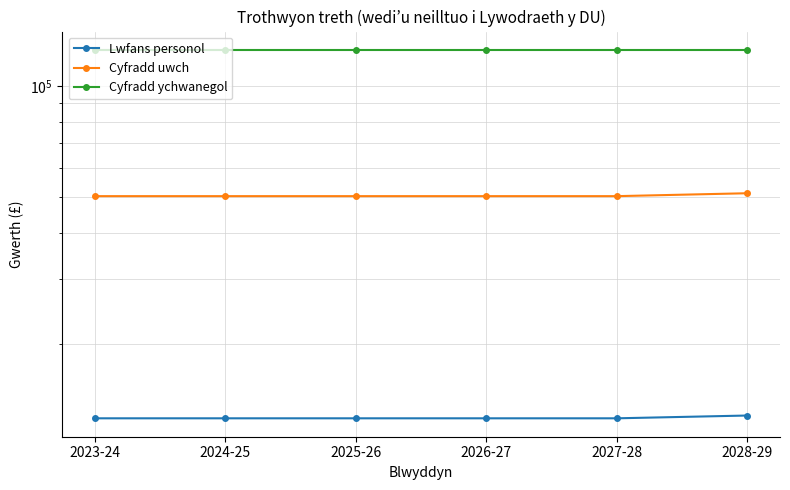

Reading left to right, list all the values displayed in this chart.

Lwfans personol: 2023-24=12570	2024-25=12570	2025-26=12570	2026-27=12570	2027-28=12570	2028-29=12790
Cyfradd uwch: 2023-24=50270	2024-25=50270	2025-26=50270	2026-27=50270	2027-28=50270	2028-29=51190
Cyfradd ychwanegol: 2023-24=125140	2024-25=125140	2025-26=125140	2026-27=125140	2027-28=125140	2028-29=125140